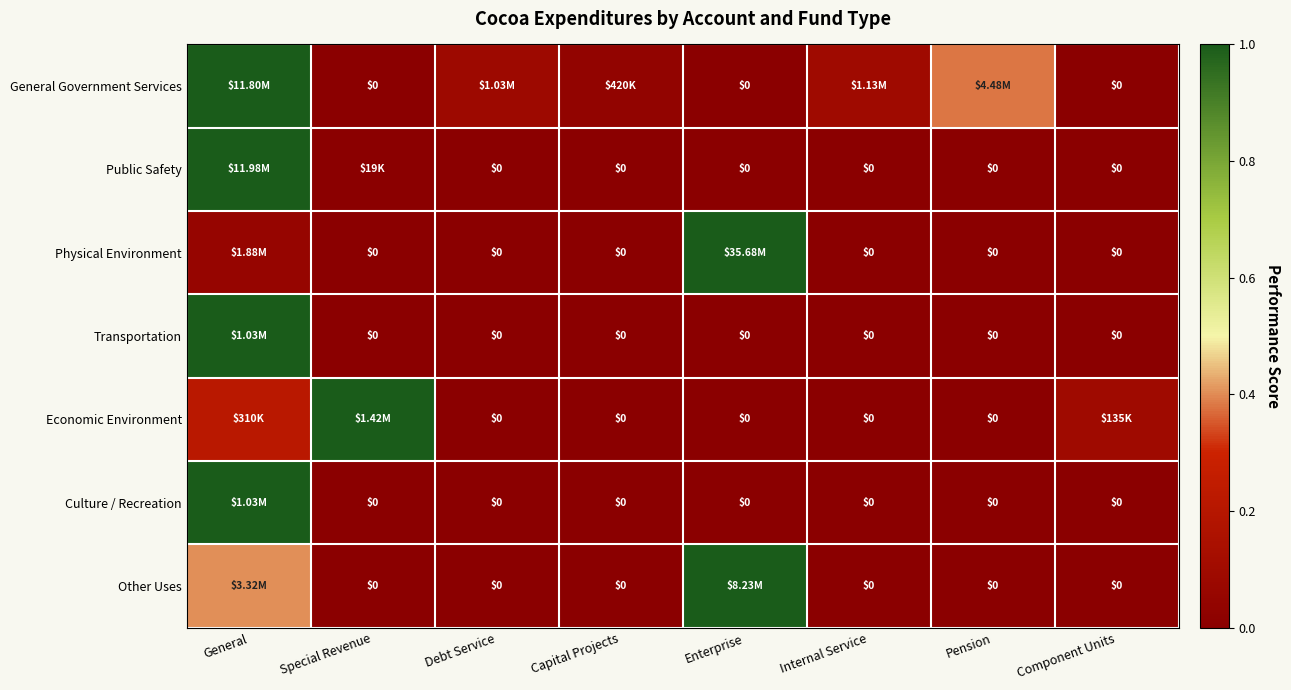

Is the value of Public Safety at Internal Service greater than the value of Economic Environment at Pension?

No